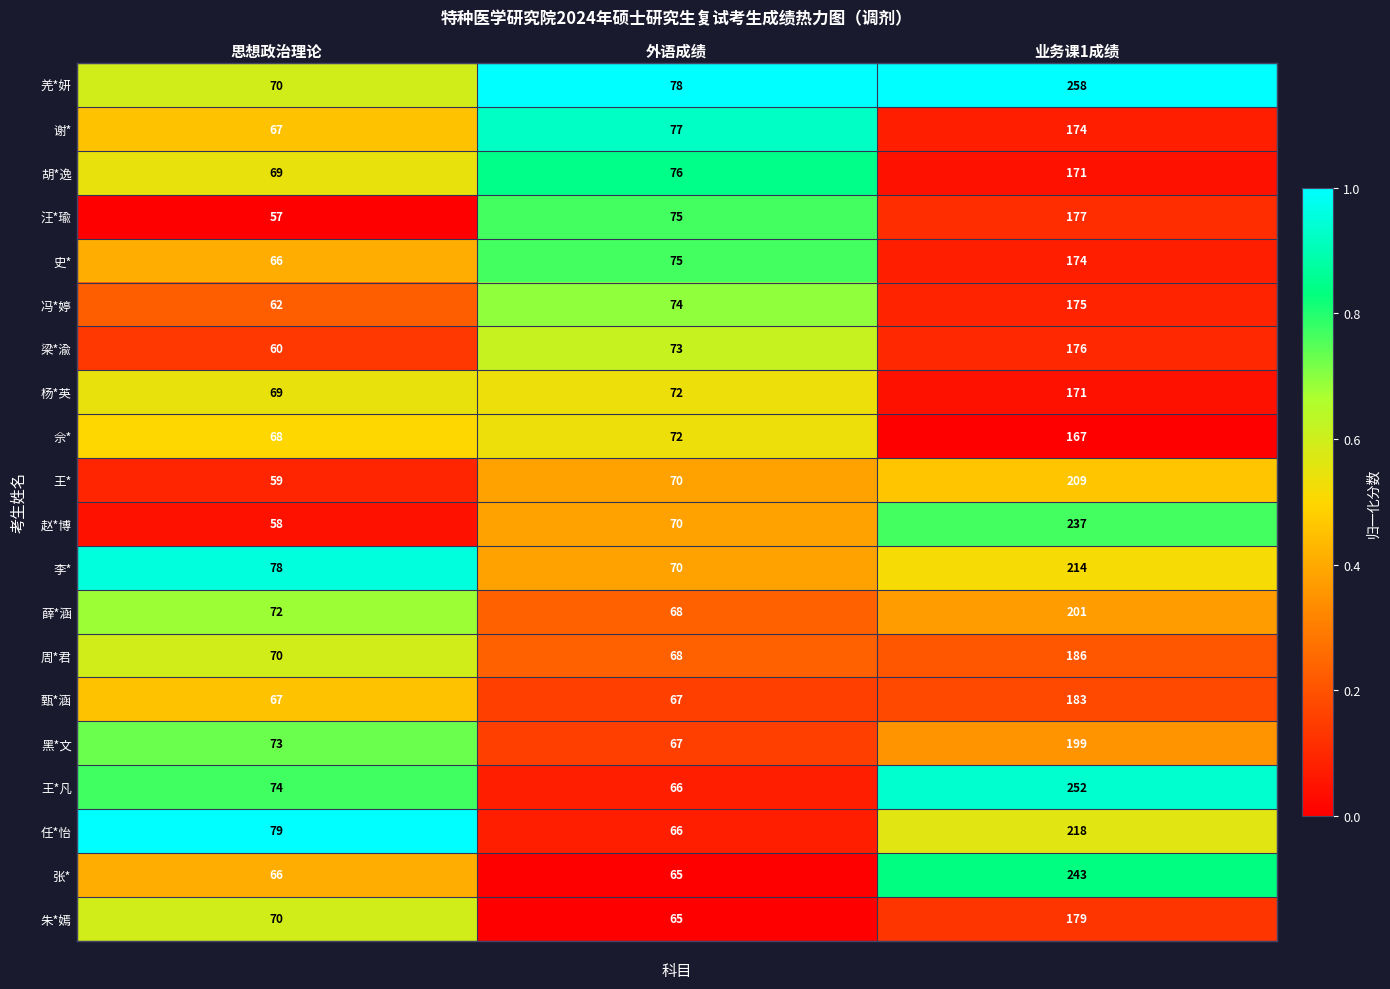

What is the sum of all 赵*博 values?

365